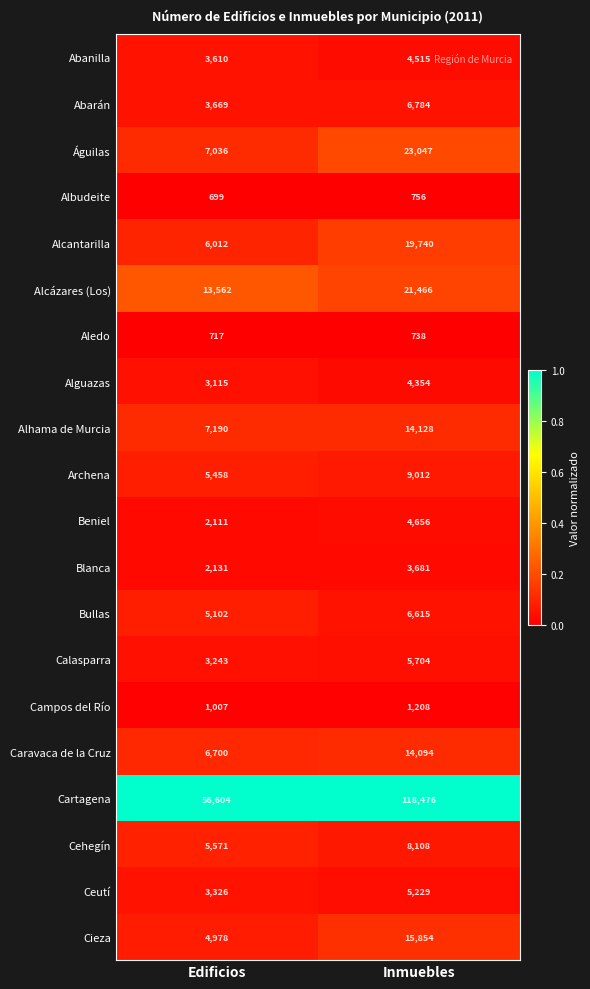

How many data points does each series have?

2